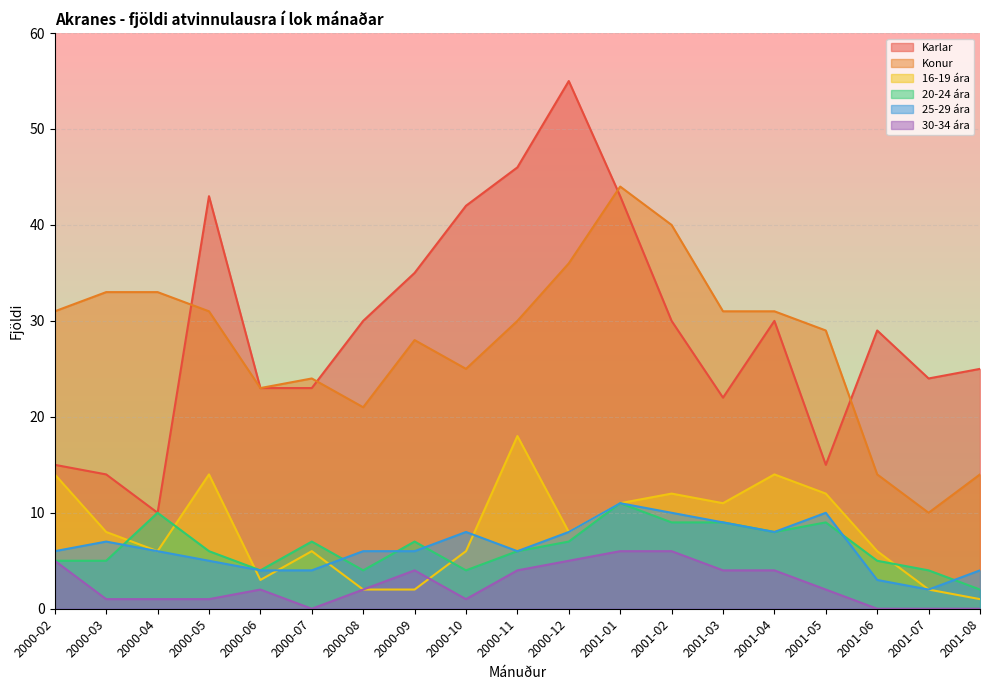

What is the difference between the second highest and minimum values in the 30-34 ára series?

6